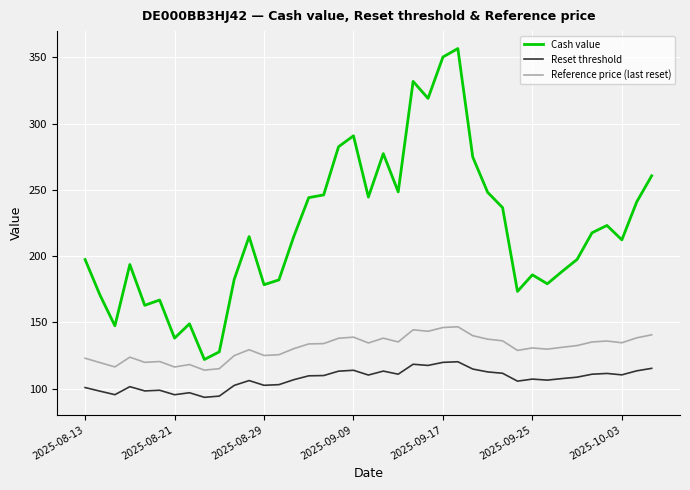

List the series in order of their peak value, highest first.

Cash value, Reference price (last reset), Reset threshold